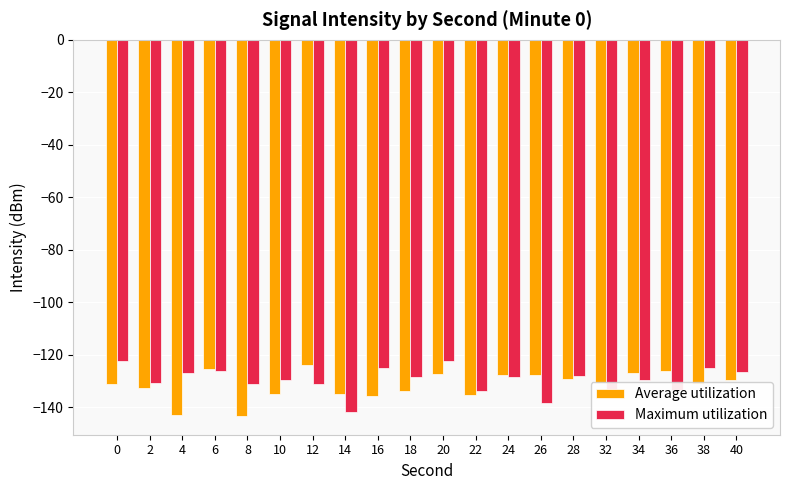

The Average utilization series shows -133.8 at 18. True or false?

True